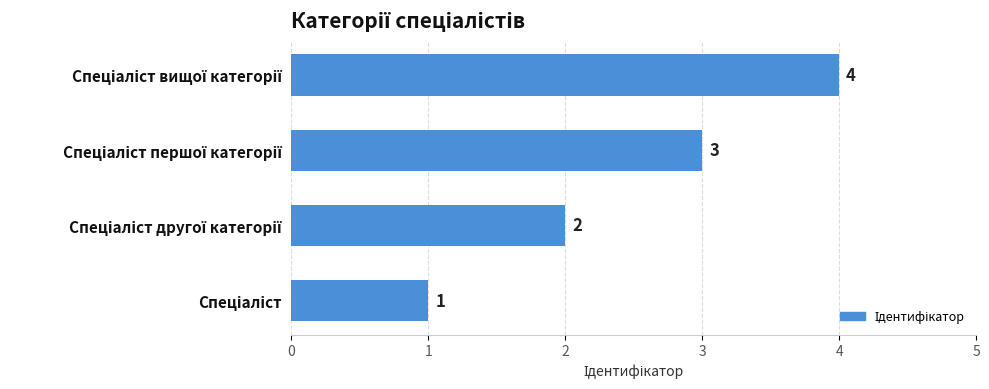

How many values are between 2 and 4?

3